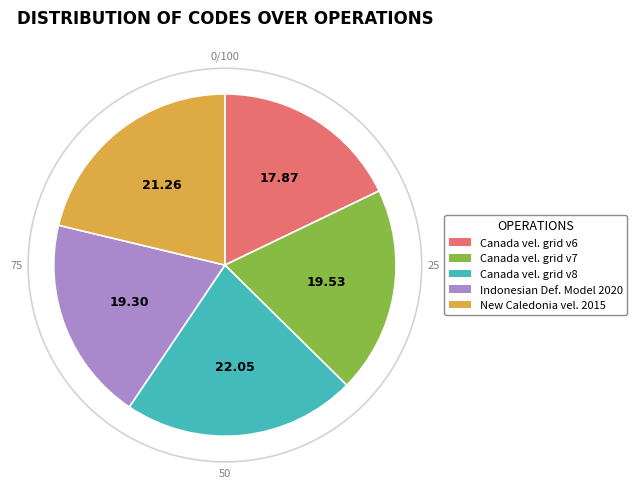

Does any single category account for the majority?

No